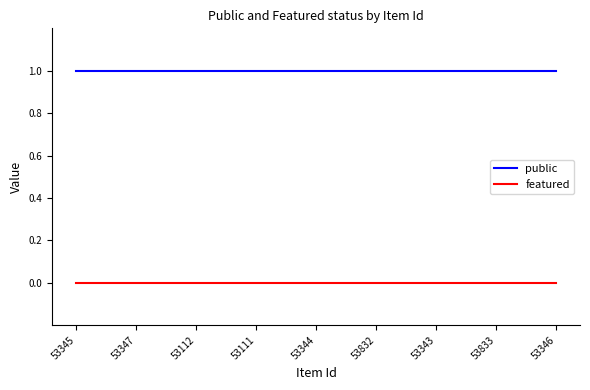

True or false: public has a value of 1 at 53112.

True